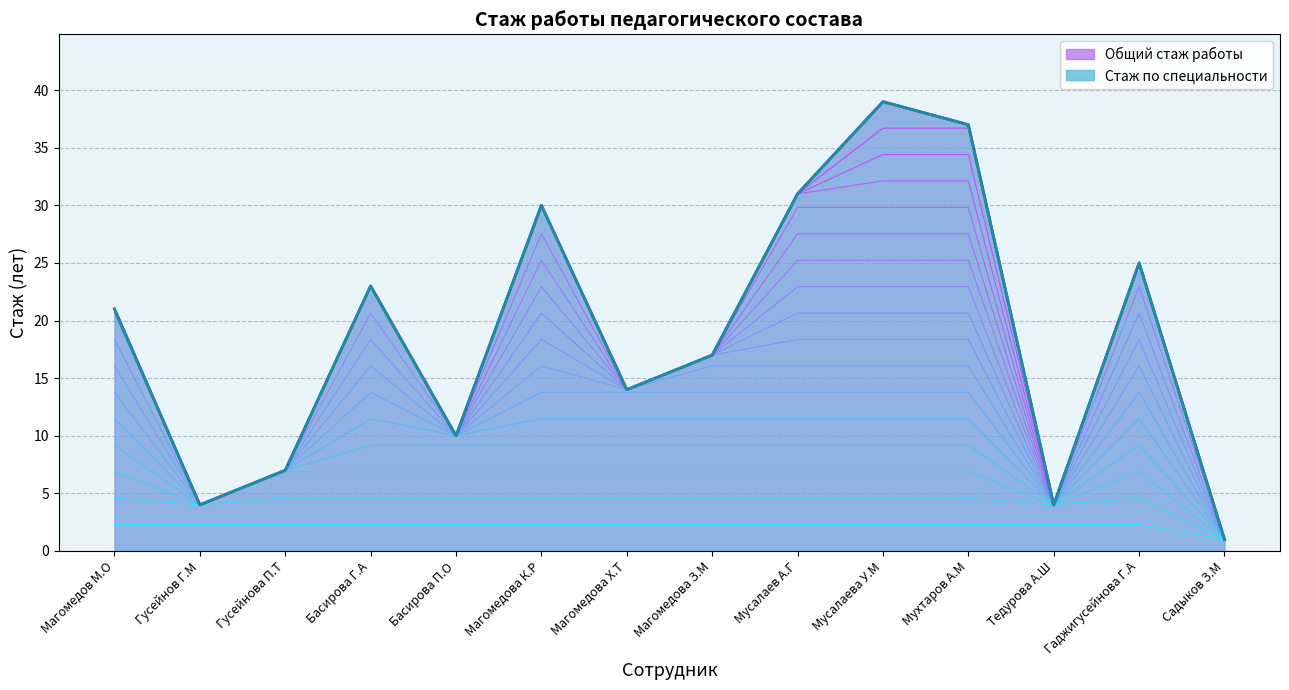

What is the approximate value of Общий стаж работы at Мусалаева У.М, to the nearest 5?

40